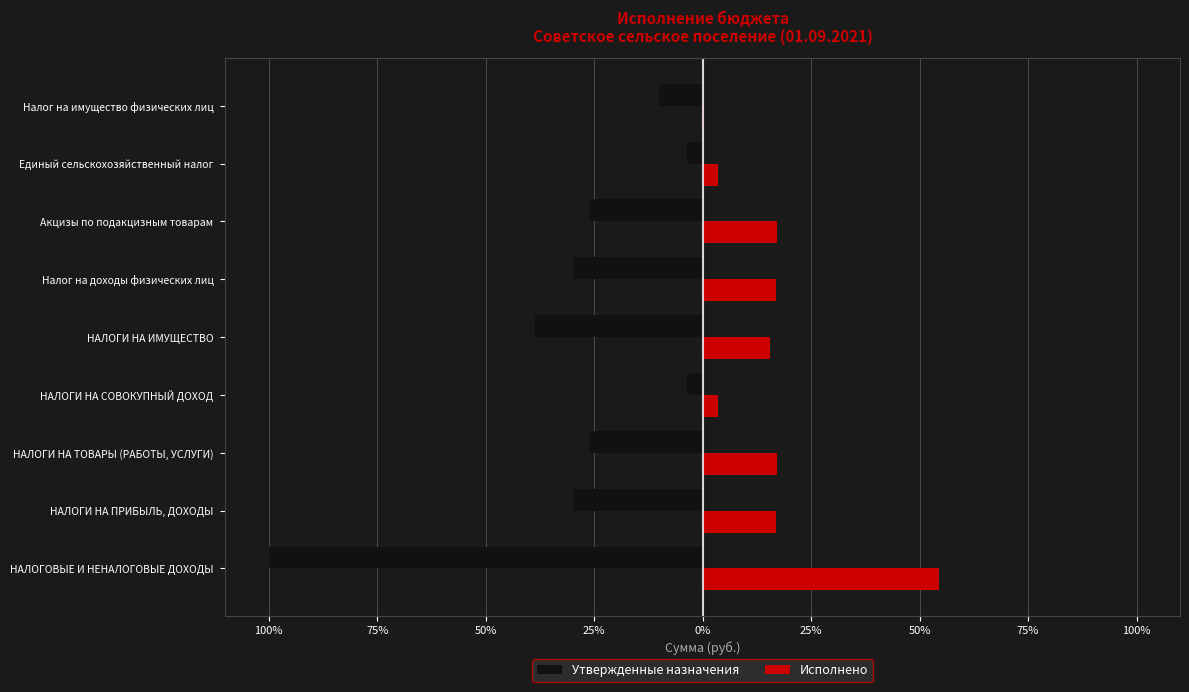

What are all the series names shown in the legend?

Утвержденные назначения, Исполнено